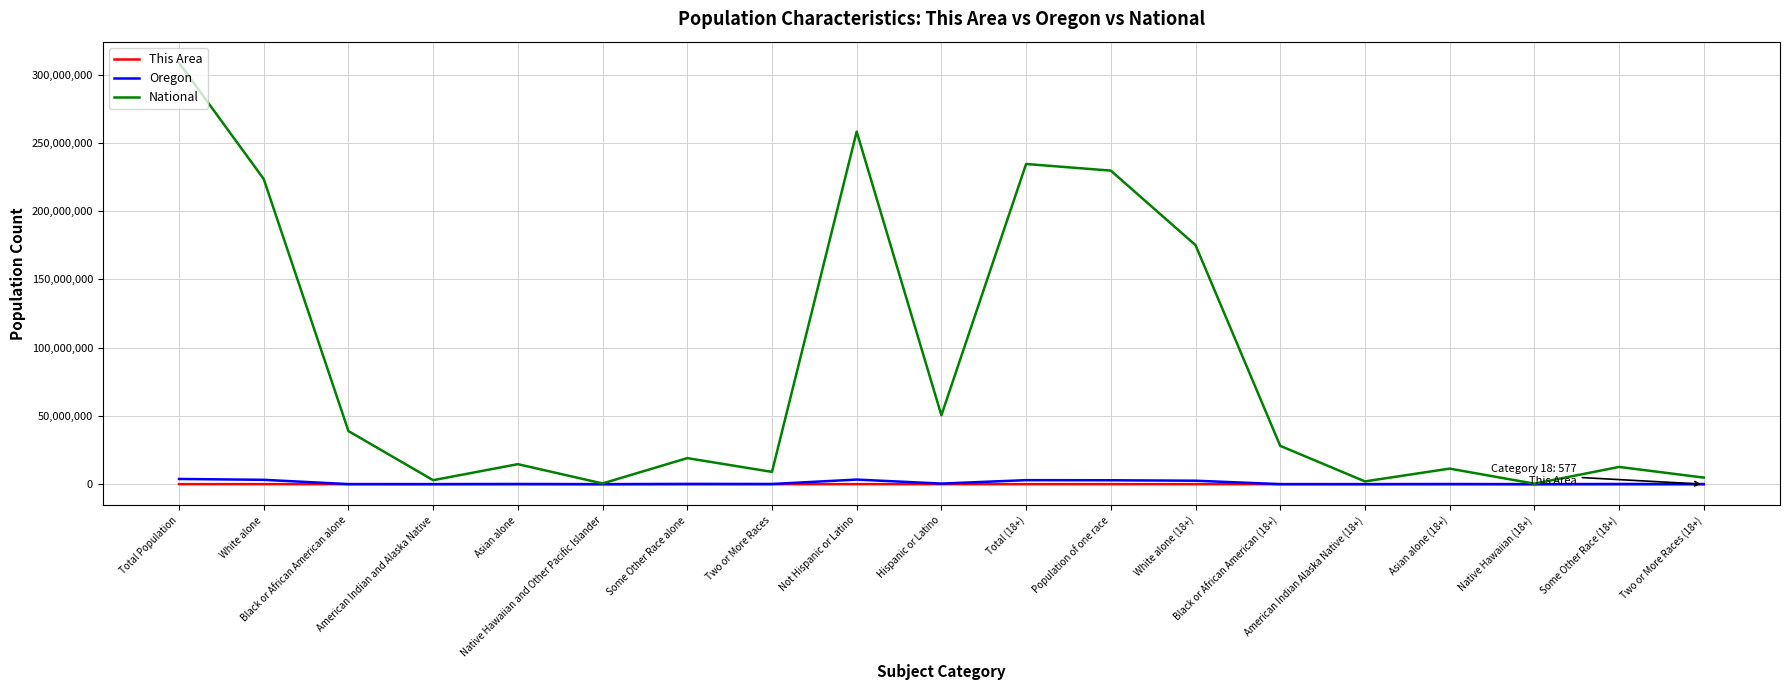

What is the greatest value displayed?

308745538